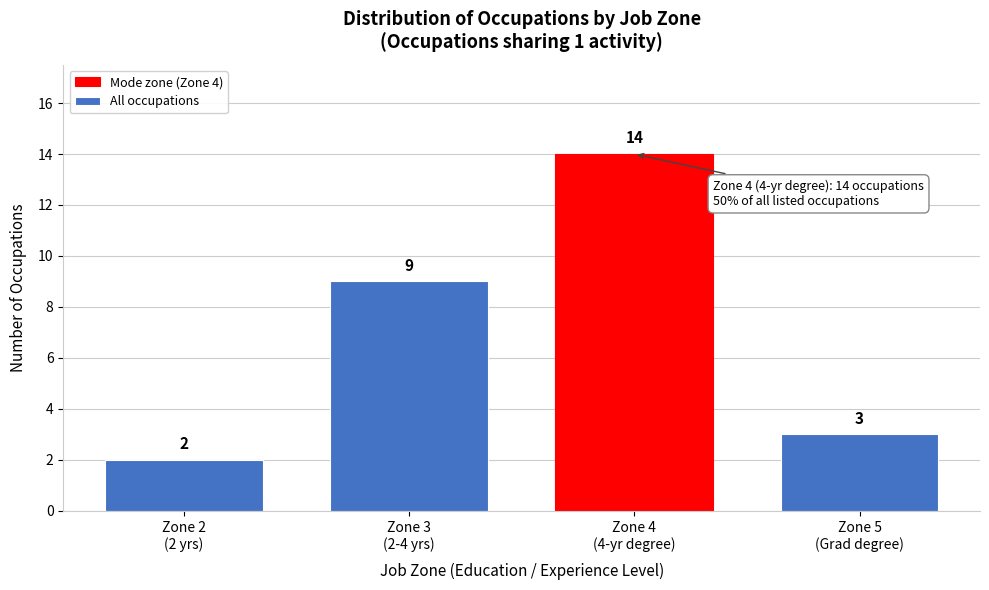

Reading right to left, extract all data points from this chart.

3	14	9	2